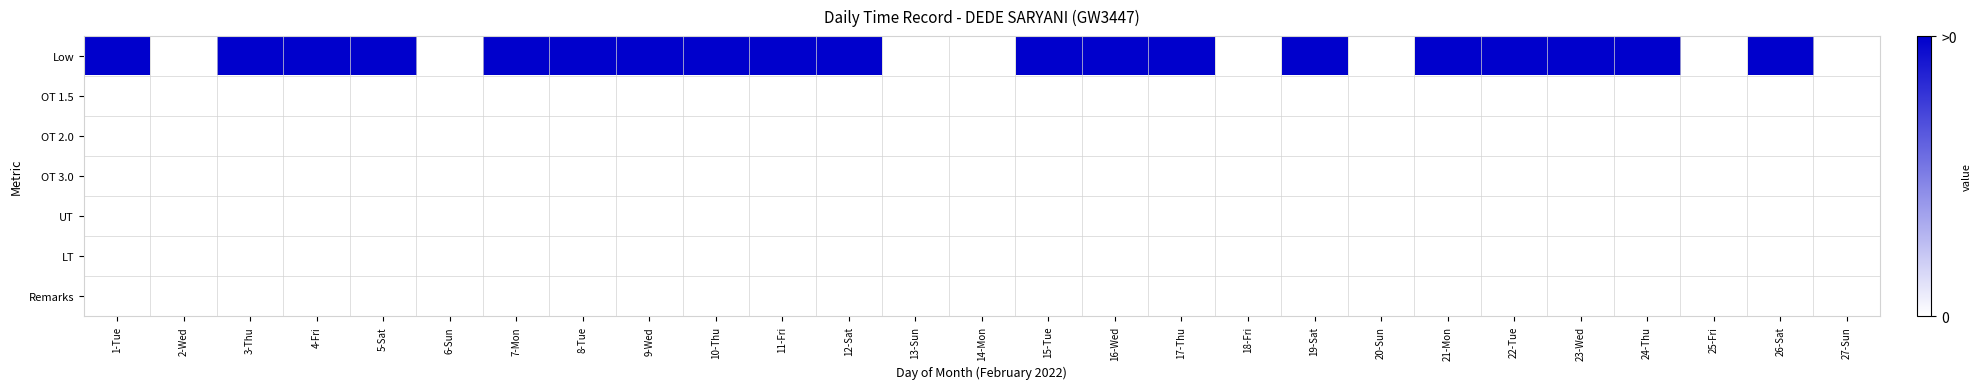

Reading left to right, transcribe all the data shown in this chart.

Low: 1-Tue=1	2-Wed=0	3-Thu=1	4-Fri=1	5-Sat=1	6-Sun=0	7-Mon=1	8-Tue=1	9-Wed=1	10-Thu=1	11-Fri=1	12-Sat=1	13-Sun=0	14-Mon=0	15-Tue=1	16-Wed=1	17-Thu=1	18-Fri=0	19-Sat=1	20-Sun=0	21-Mon=1	22-Tue=1	23-Wed=1	24-Thu=1	25-Fri=0	26-Sat=1	27-Sun=0
OT 1.5: 1-Tue=0	2-Wed=0	3-Thu=0	4-Fri=0	5-Sat=0	6-Sun=0	7-Mon=0	8-Tue=0	9-Wed=0	10-Thu=0	11-Fri=0	12-Sat=0	13-Sun=0	14-Mon=0	15-Tue=0	16-Wed=0	17-Thu=0	18-Fri=0	19-Sat=0	20-Sun=0	21-Mon=0	22-Tue=0	23-Wed=0	24-Thu=0	25-Fri=0	26-Sat=0	27-Sun=0
OT 2.0: 1-Tue=0	2-Wed=0	3-Thu=0	4-Fri=0	5-Sat=0	6-Sun=0	7-Mon=0	8-Tue=0	9-Wed=0	10-Thu=0	11-Fri=0	12-Sat=0	13-Sun=0	14-Mon=0	15-Tue=0	16-Wed=0	17-Thu=0	18-Fri=0	19-Sat=0	20-Sun=0	21-Mon=0	22-Tue=0	23-Wed=0	24-Thu=0	25-Fri=0	26-Sat=0	27-Sun=0
OT 3.0: 1-Tue=0	2-Wed=0	3-Thu=0	4-Fri=0	5-Sat=0	6-Sun=0	7-Mon=0	8-Tue=0	9-Wed=0	10-Thu=0	11-Fri=0	12-Sat=0	13-Sun=0	14-Mon=0	15-Tue=0	16-Wed=0	17-Thu=0	18-Fri=0	19-Sat=0	20-Sun=0	21-Mon=0	22-Tue=0	23-Wed=0	24-Thu=0	25-Fri=0	26-Sat=0	27-Sun=0
UT: 1-Tue=0	2-Wed=0	3-Thu=0	4-Fri=0	5-Sat=0	6-Sun=0	7-Mon=0	8-Tue=0	9-Wed=0	10-Thu=0	11-Fri=0	12-Sat=0	13-Sun=0	14-Mon=0	15-Tue=0	16-Wed=0	17-Thu=0	18-Fri=0	19-Sat=0	20-Sun=0	21-Mon=0	22-Tue=0	23-Wed=0	24-Thu=0	25-Fri=0	26-Sat=0	27-Sun=0
LT: 1-Tue=0	2-Wed=0	3-Thu=0	4-Fri=0	5-Sat=0	6-Sun=0	7-Mon=0	8-Tue=0	9-Wed=0	10-Thu=0	11-Fri=0	12-Sat=0	13-Sun=0	14-Mon=0	15-Tue=0	16-Wed=0	17-Thu=0	18-Fri=0	19-Sat=0	20-Sun=0	21-Mon=0	22-Tue=0	23-Wed=0	24-Thu=0	25-Fri=0	26-Sat=0	27-Sun=0
Remarks: 1-Tue=0	2-Wed=0	3-Thu=0	4-Fri=0	5-Sat=0	6-Sun=0	7-Mon=0	8-Tue=0	9-Wed=0	10-Thu=0	11-Fri=0	12-Sat=0	13-Sun=0	14-Mon=0	15-Tue=0	16-Wed=0	17-Thu=0	18-Fri=0	19-Sat=0	20-Sun=0	21-Mon=0	22-Tue=0	23-Wed=0	24-Thu=0	25-Fri=0	26-Sat=0	27-Sun=0